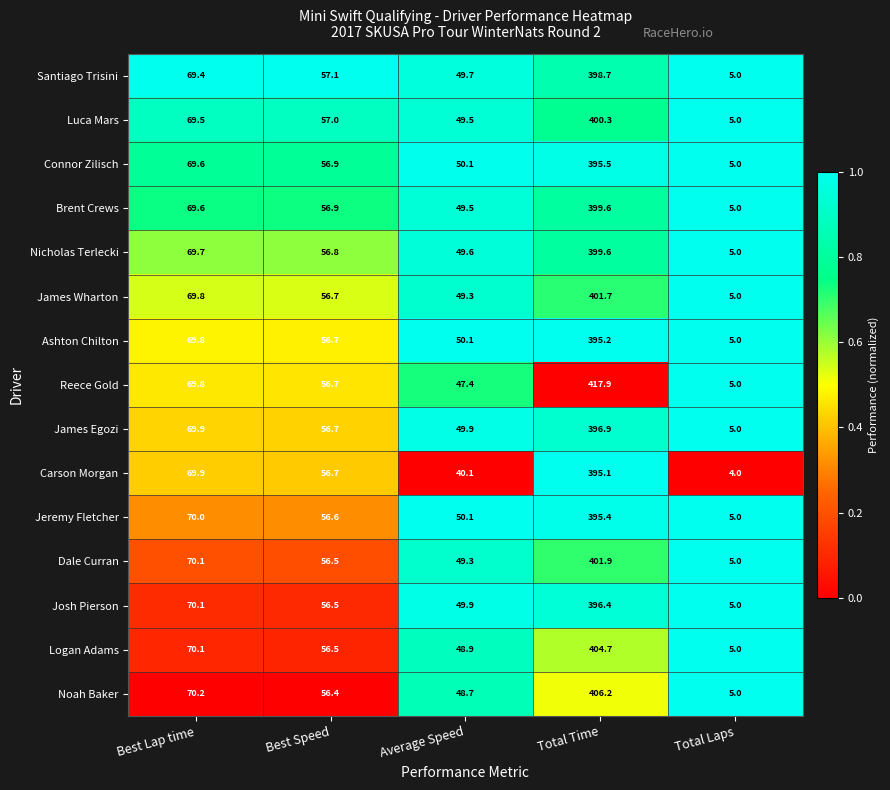

Which series has the largest total across all categories?

Reece Gold